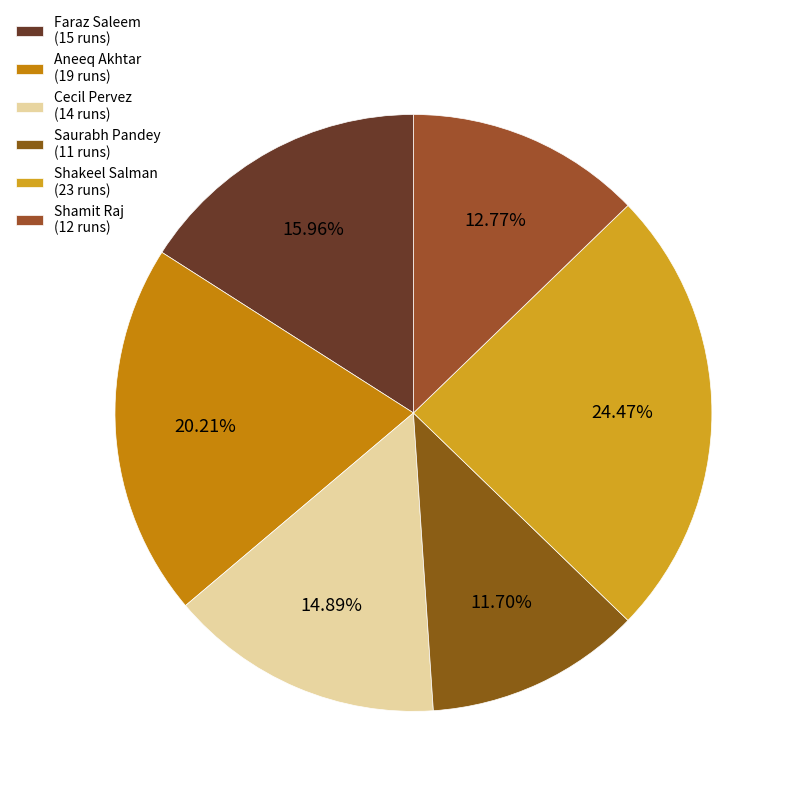

What percentage is the Shakeel Salman slice, to the nearest percent?

24%